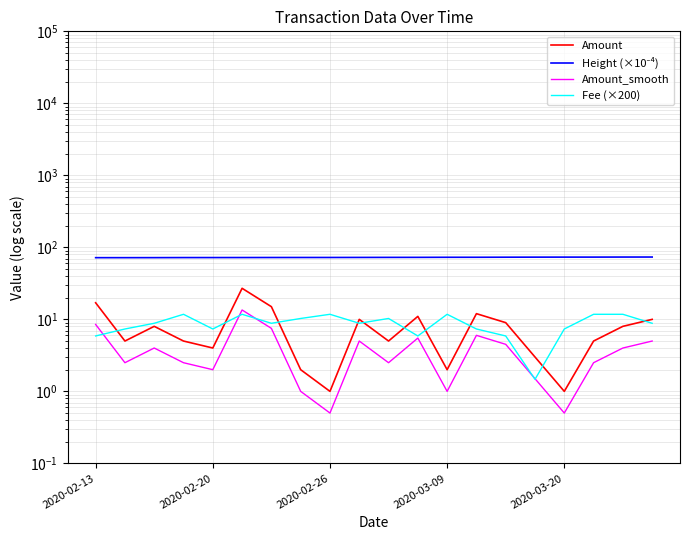

True or false: Fee (×200) and Height (×10⁻⁴) cross at least once.

False